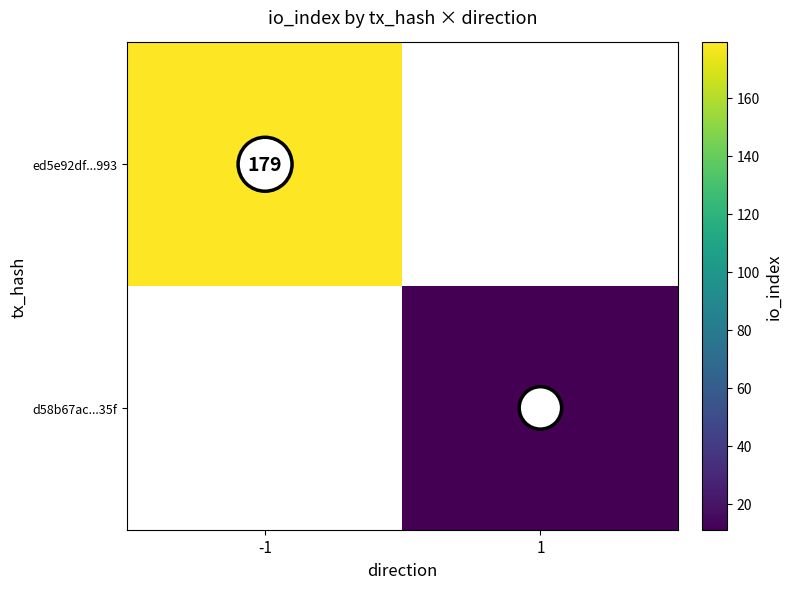

The value of ed5e92df...993 at -1 is 179. True or false?

True